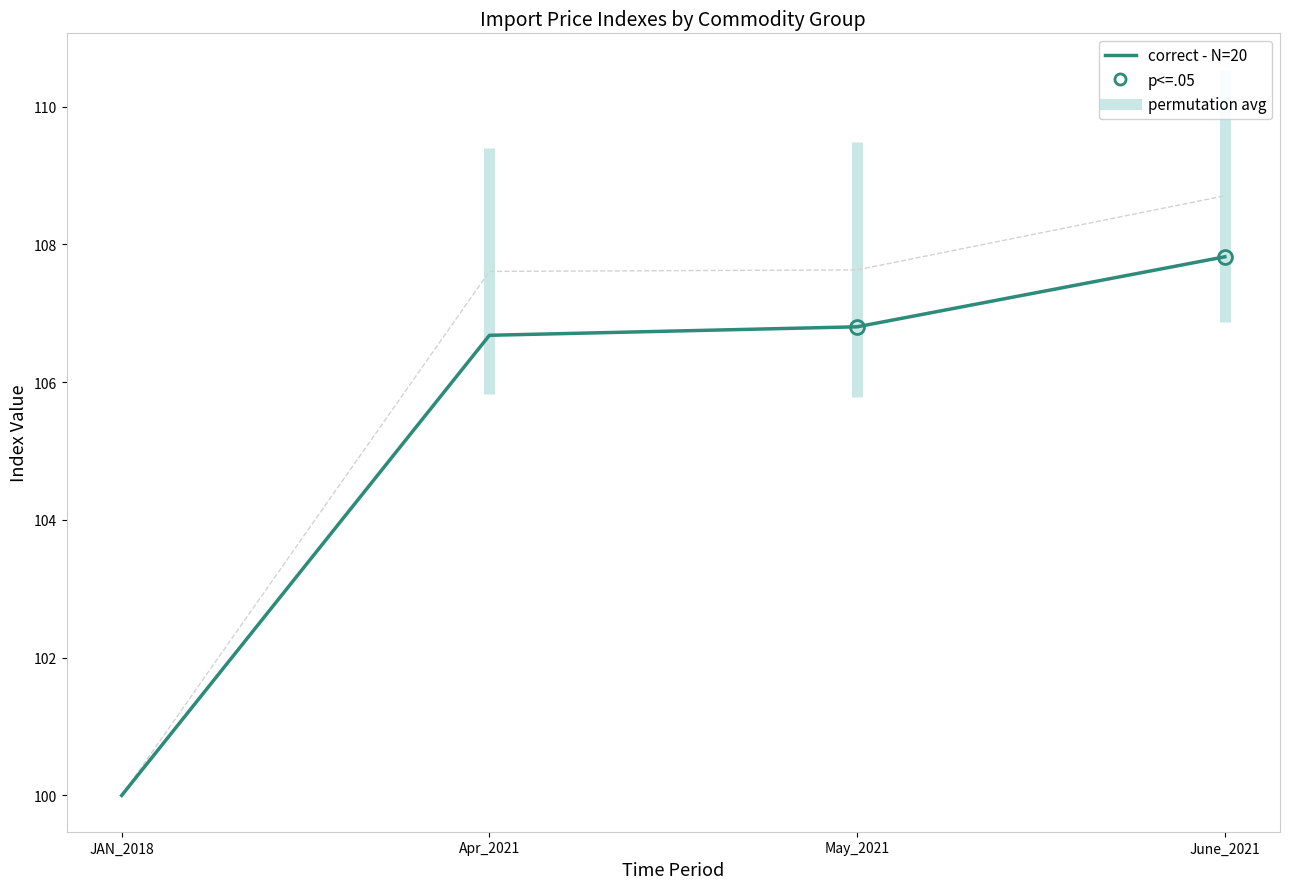

How many lines are shown in the chart?

1